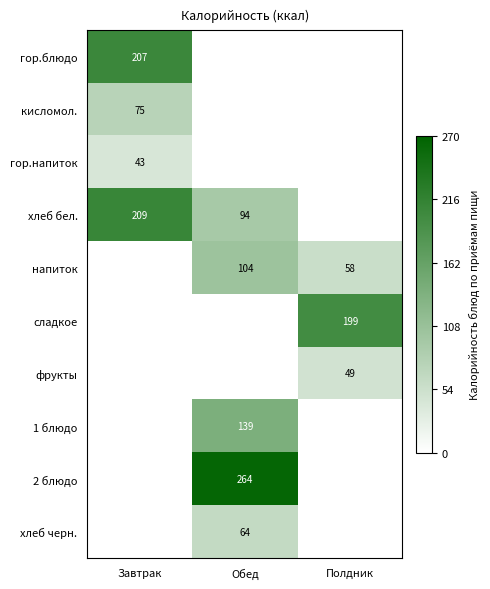

At how many categories does at least one series exceed 0?

3